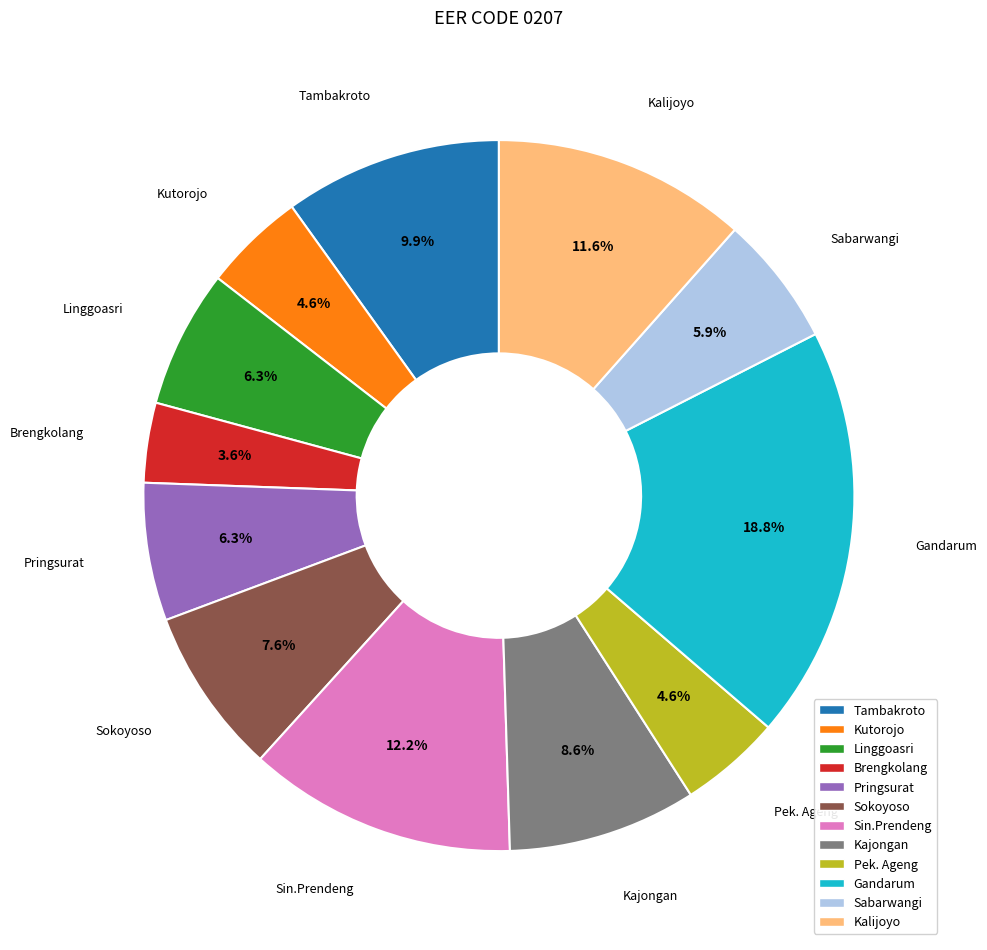

Which has a higher value, Kajongan or Sin.Prendeng?

Sin.Prendeng